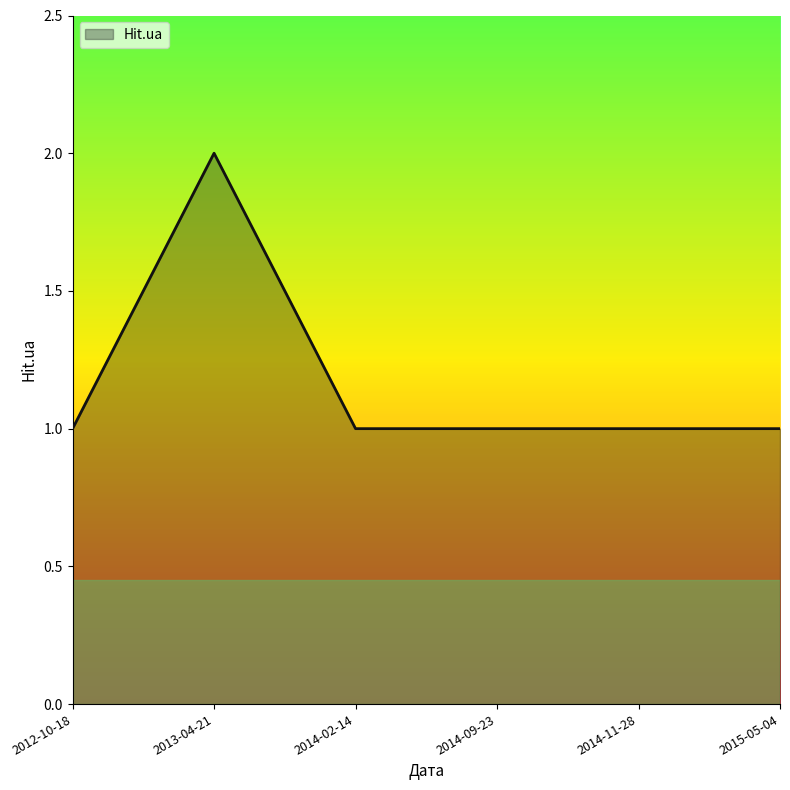

What position from the right is 2015-05-04?

1